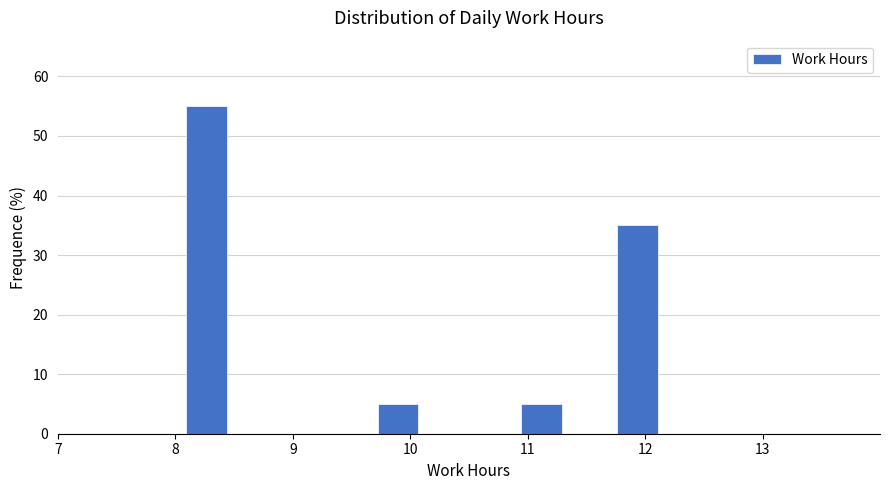

Reading left to right, list every bar in this chart as the range it spans on the x-axis followed by its height. Neither the bar edges nor the heights are printed on the chart, so give them approximately, as read against the axes.

8.1 to 8.5: 55
8.5 to 8.9: 0
8.9 to 9.3: 0
9.3 to 9.7: 0
9.7 to 10.1: 5
10.1 to 10.5: 0
10.5 to 10.9: 0
10.9 to 11.4: 5
11.4 to 11.8: 0
11.8 to 12.2: 35